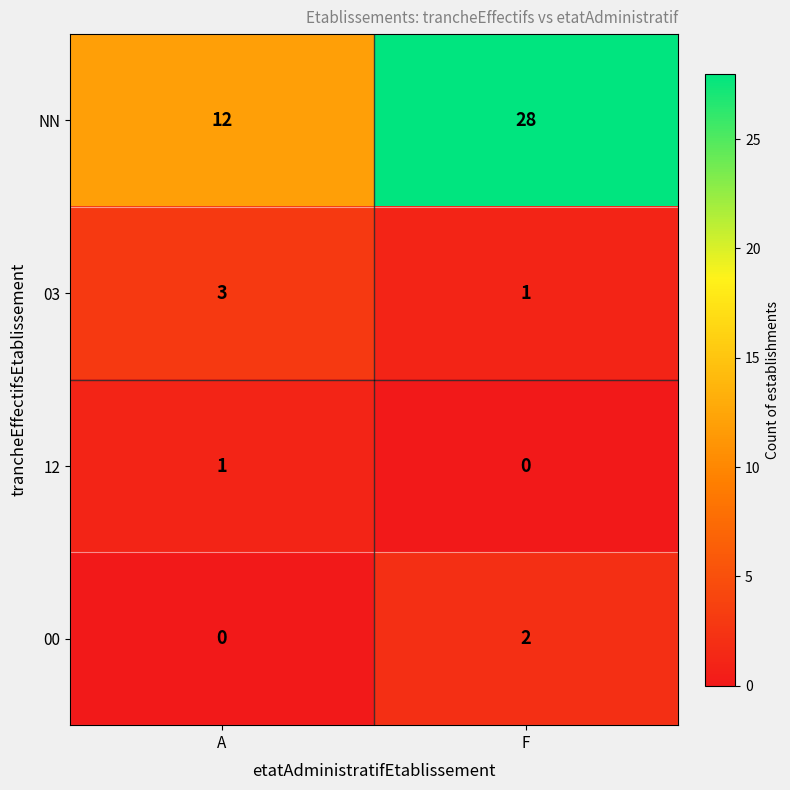

List the series in order of their peak value, highest first.

NN, 03, 00, 12